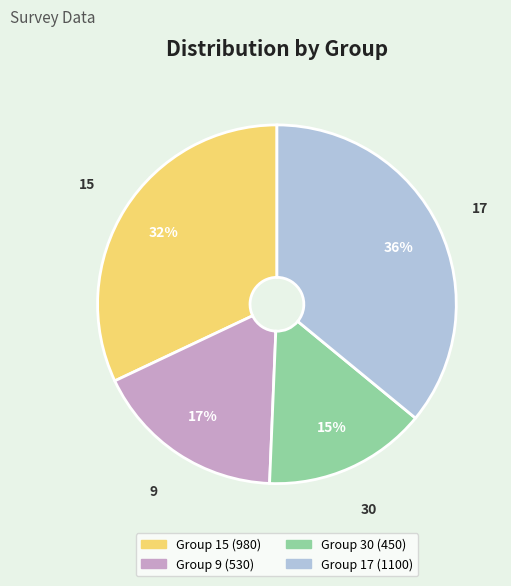

Is there a majority slice in this chart?

No